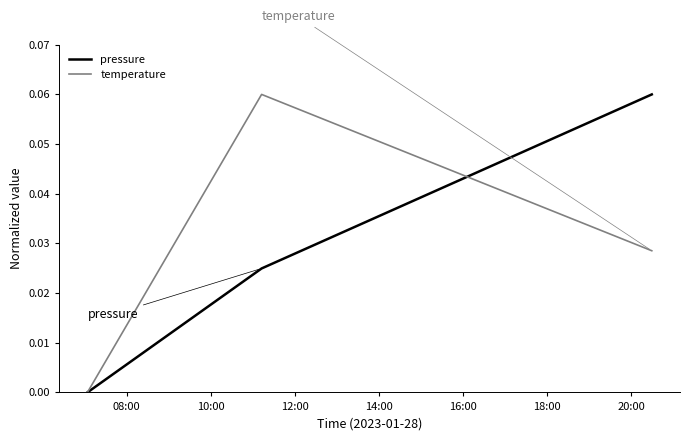

At which label is temperature closest to 0?

08:00